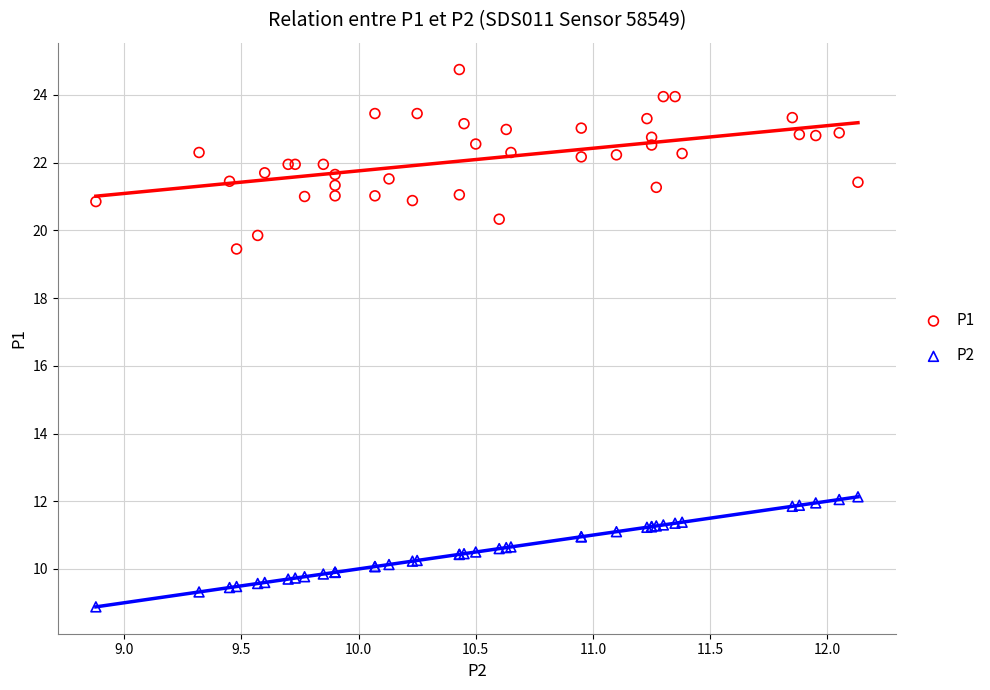

Which series contains the highest Y value?

P1